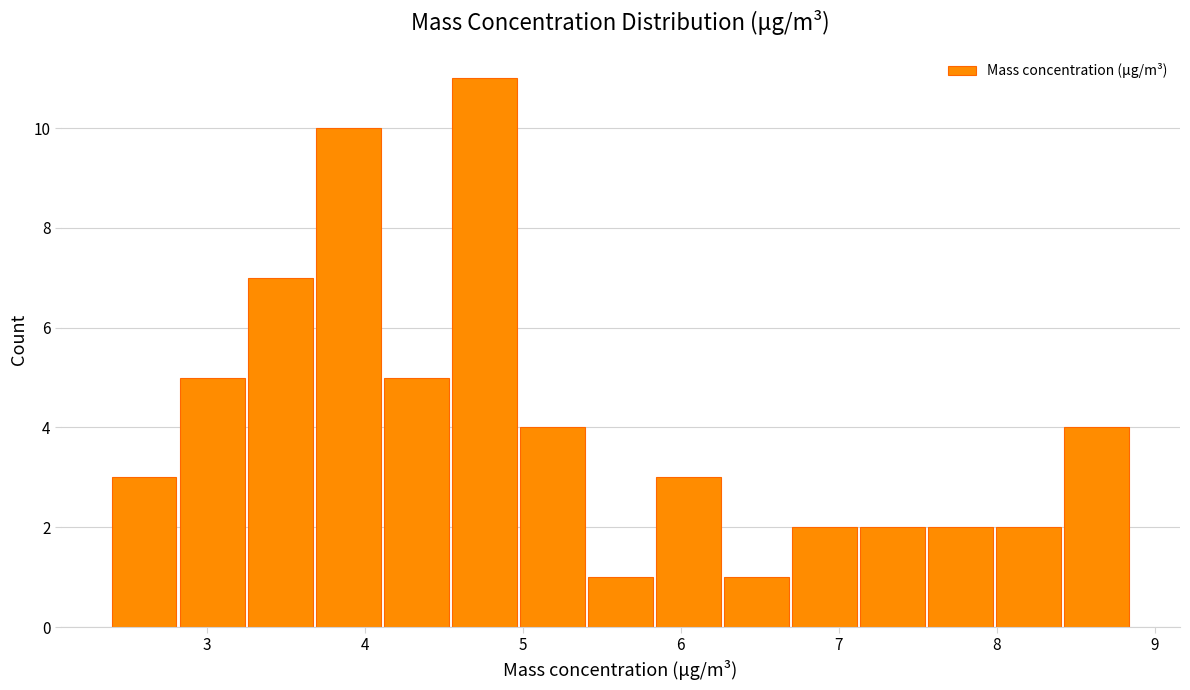

What is the height of the bar covering 3.3 to 3.7 on the x-axis? Neither the bar edges nor the heights are printed on the chart, so give them approximately, as read against the axes.

7